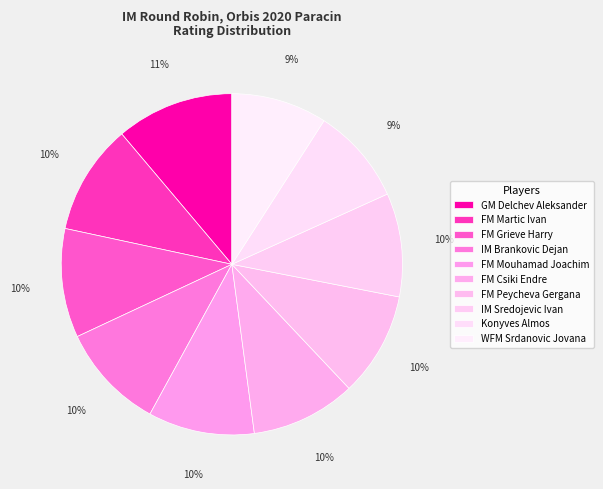

How many slices are in this pie chart?

10